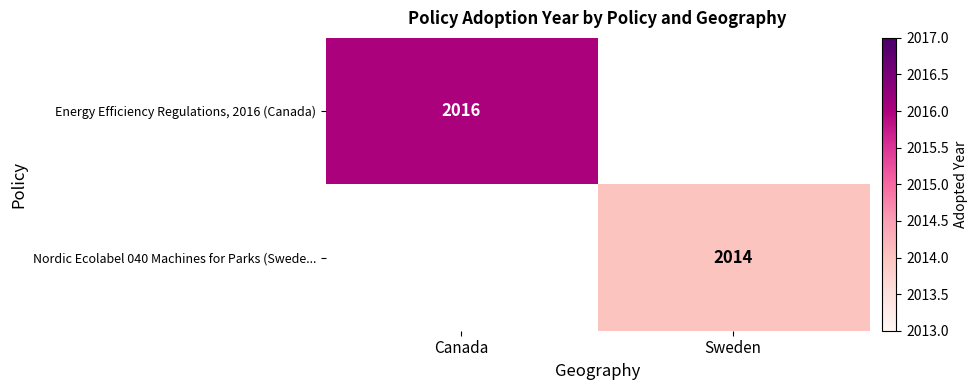

The value of Nordic Ecolabel 040 Machines for Parks (Swede... at Sweden is 874. True or false?

False